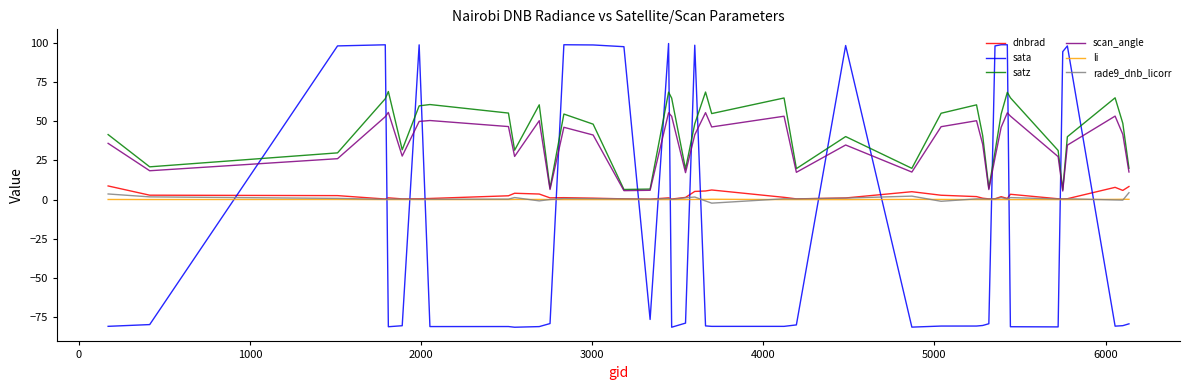

After their last crossing, which series has the higher values: sata or dnbrad?

dnbrad